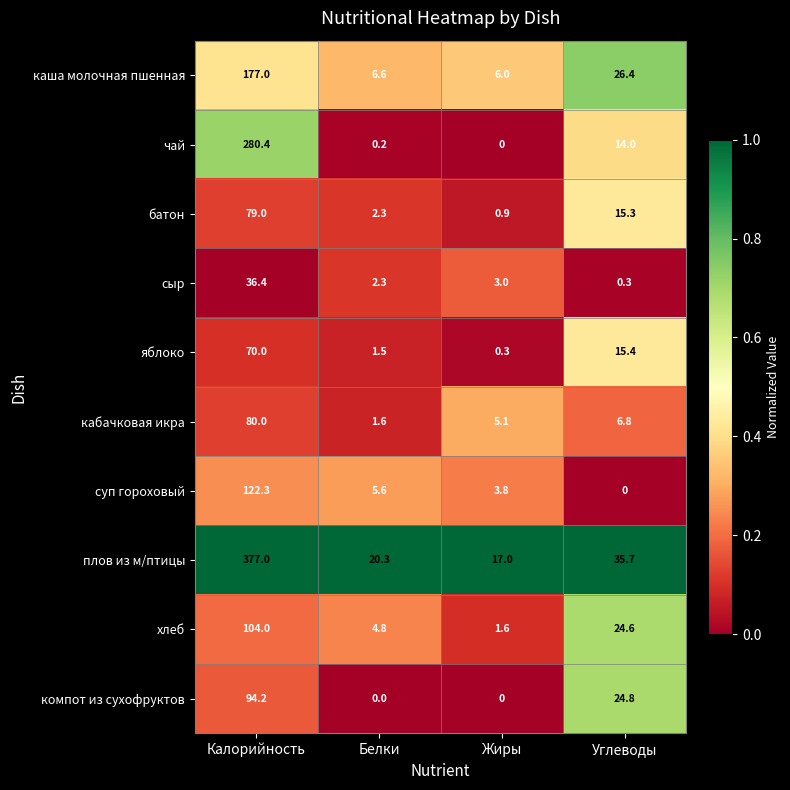

Which series has the largest range (max minus min)?

плов из м/птицы